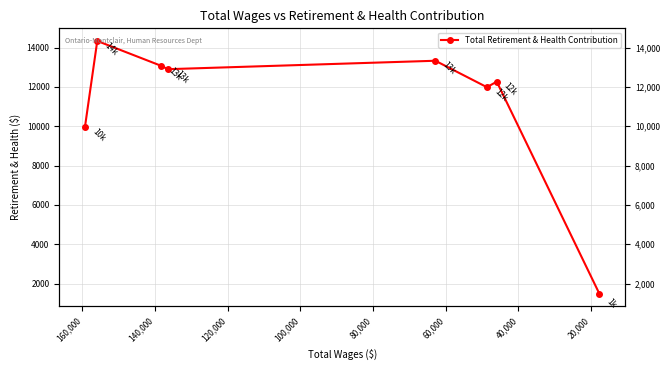

What is the sum of all values?

89352